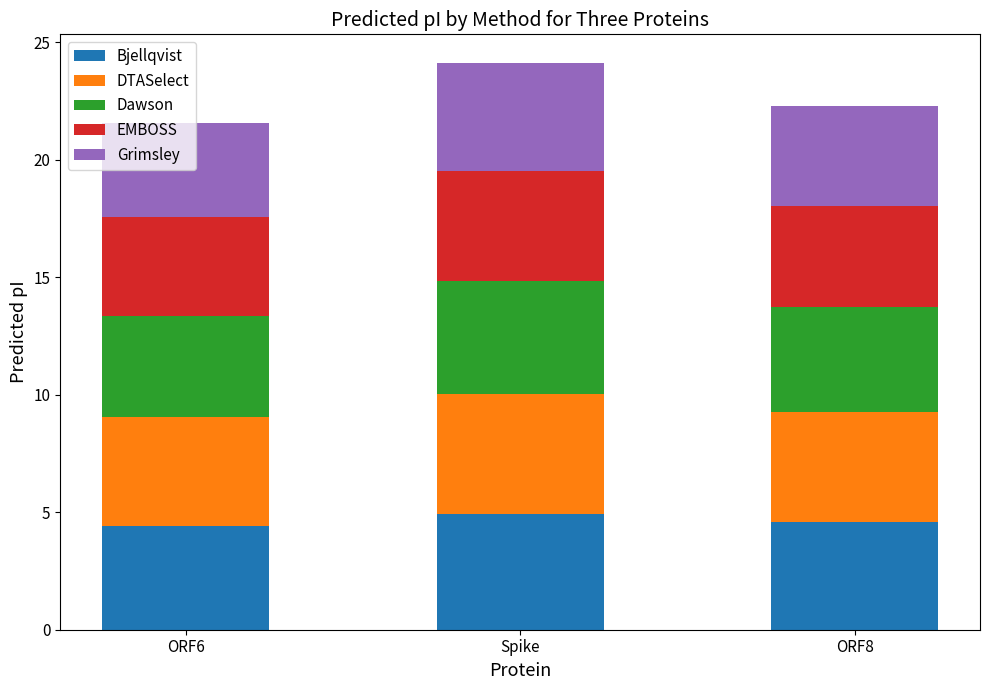

What is the total value across all series at ORF8?

22.3